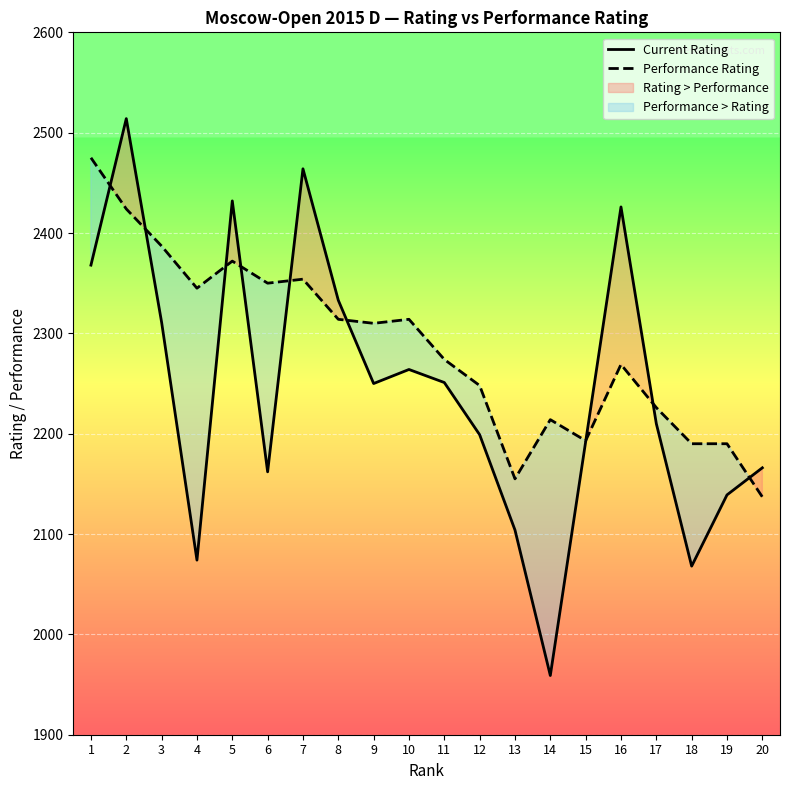

The value of Current Rating at 18 is 2068. True or false?

True